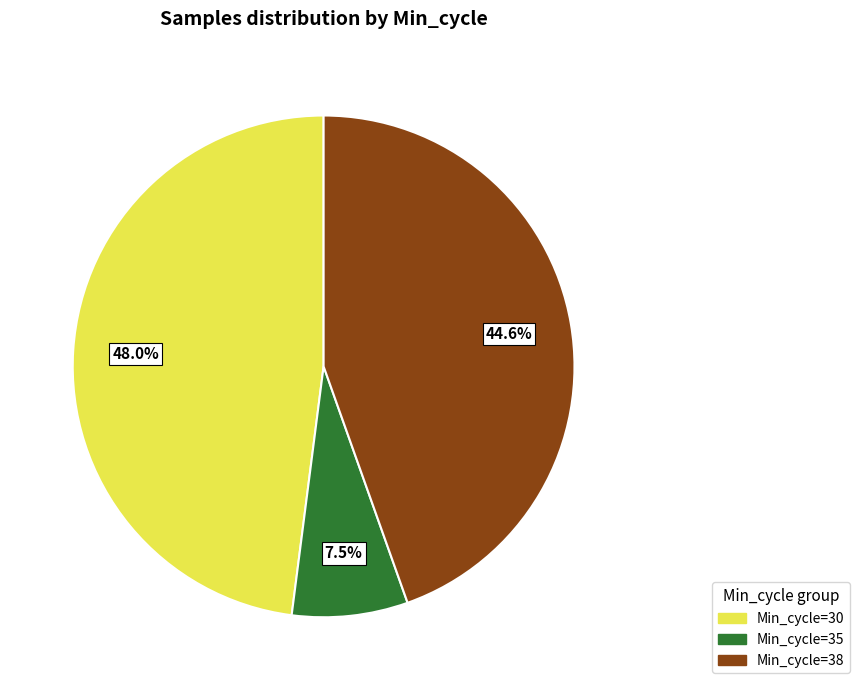

Is there any slice that represents more than half of the pie?

No